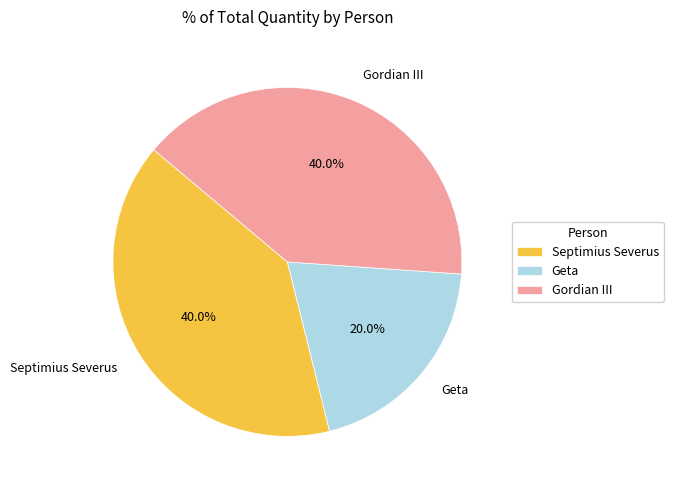

What is the smallest slice in the pie chart?

Geta